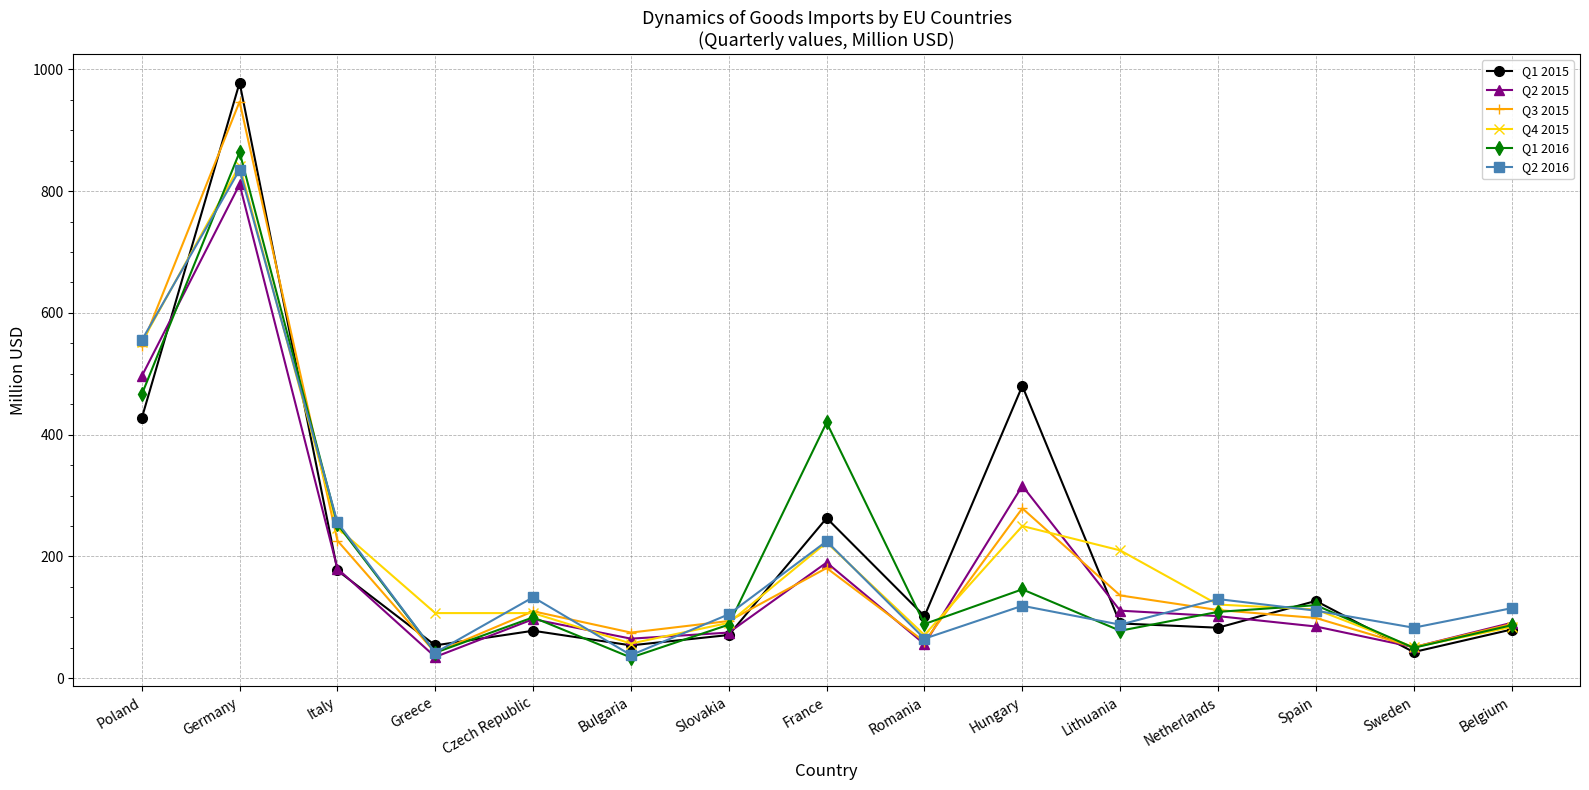

How many series are shown in this chart?

6